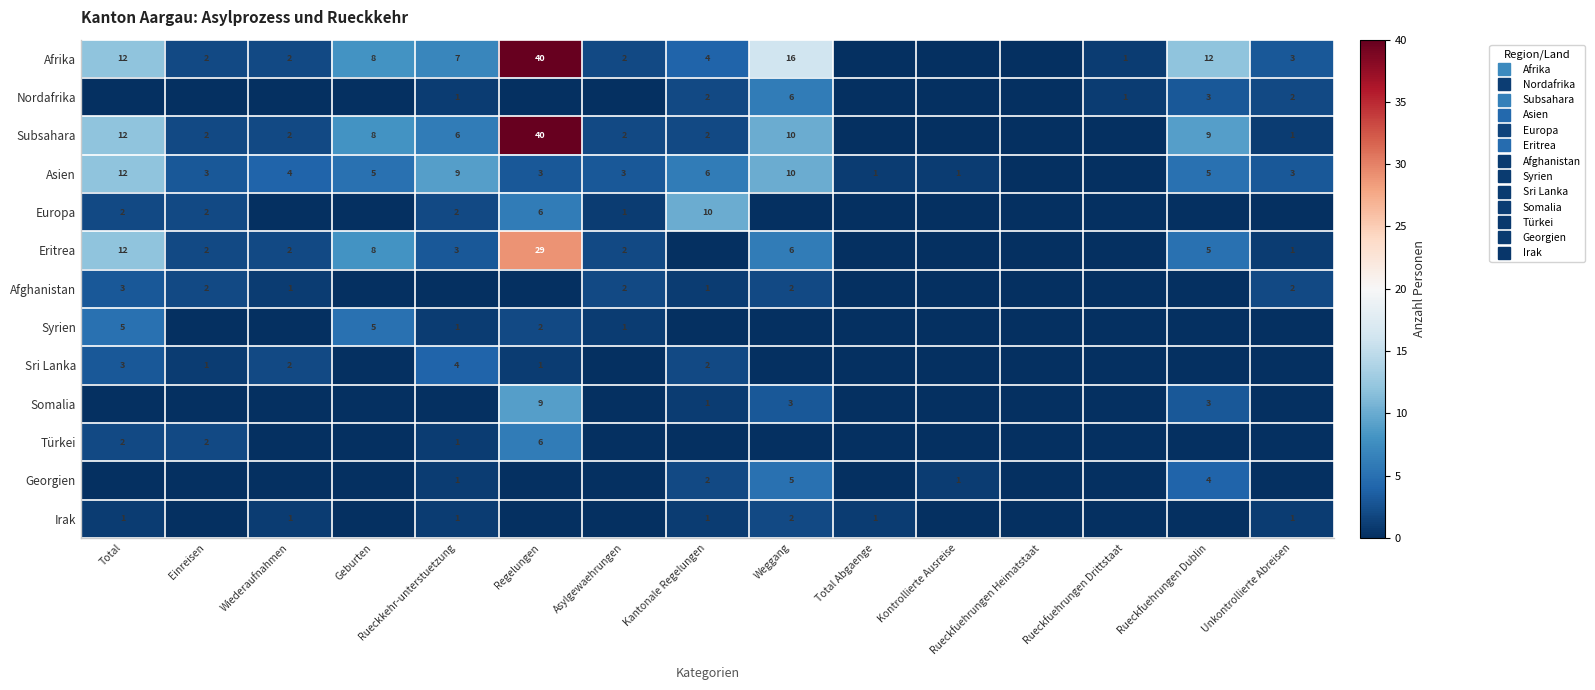

Count the number of data series in this chart.

13